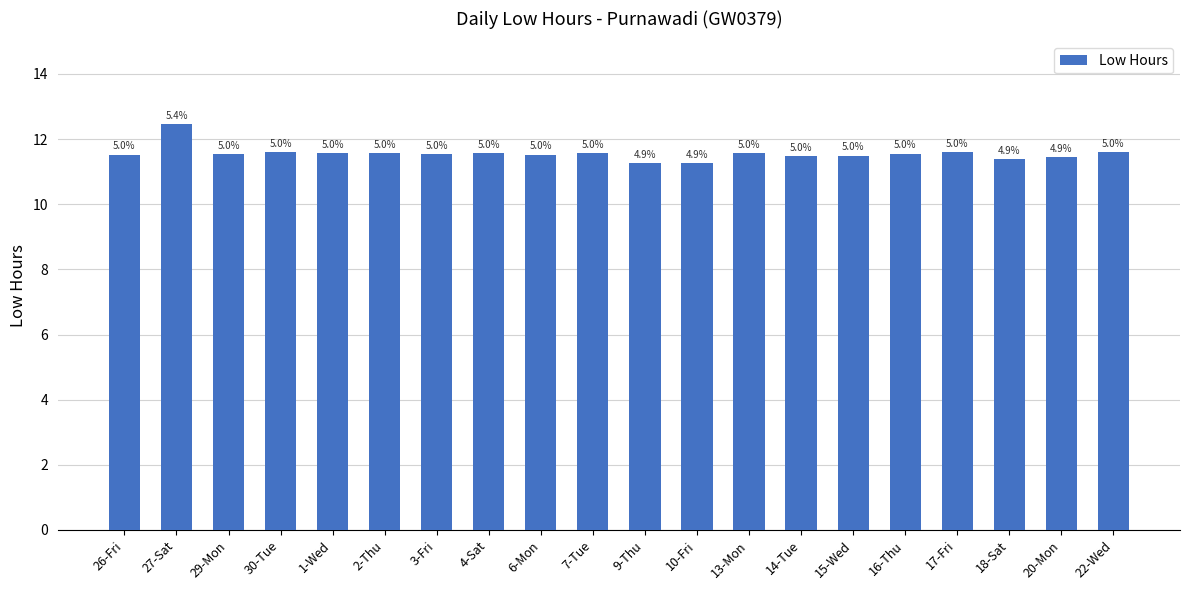

Between 29-Mon and 27-Sat, which is larger?

27-Sat